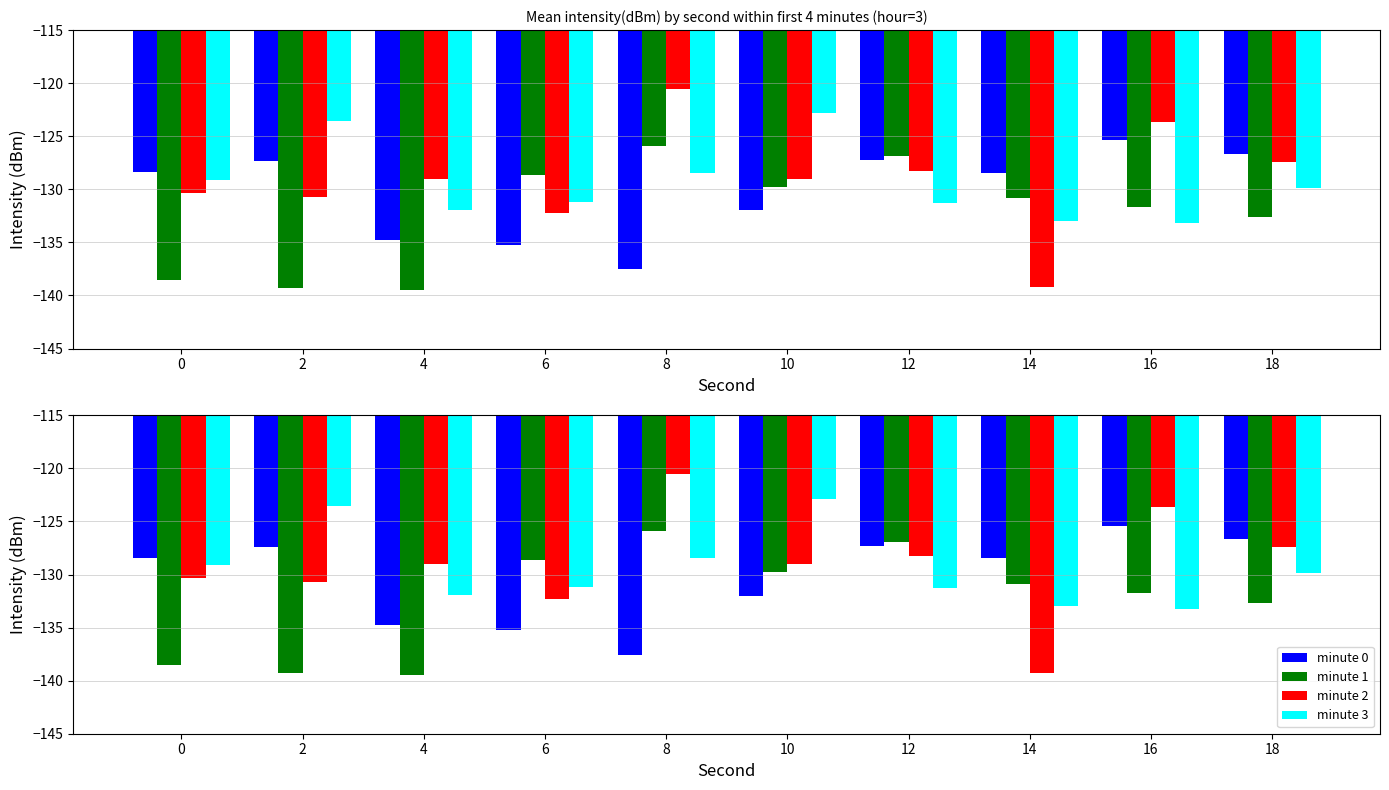

Which label corresponds to the smallest value in the chart?

4